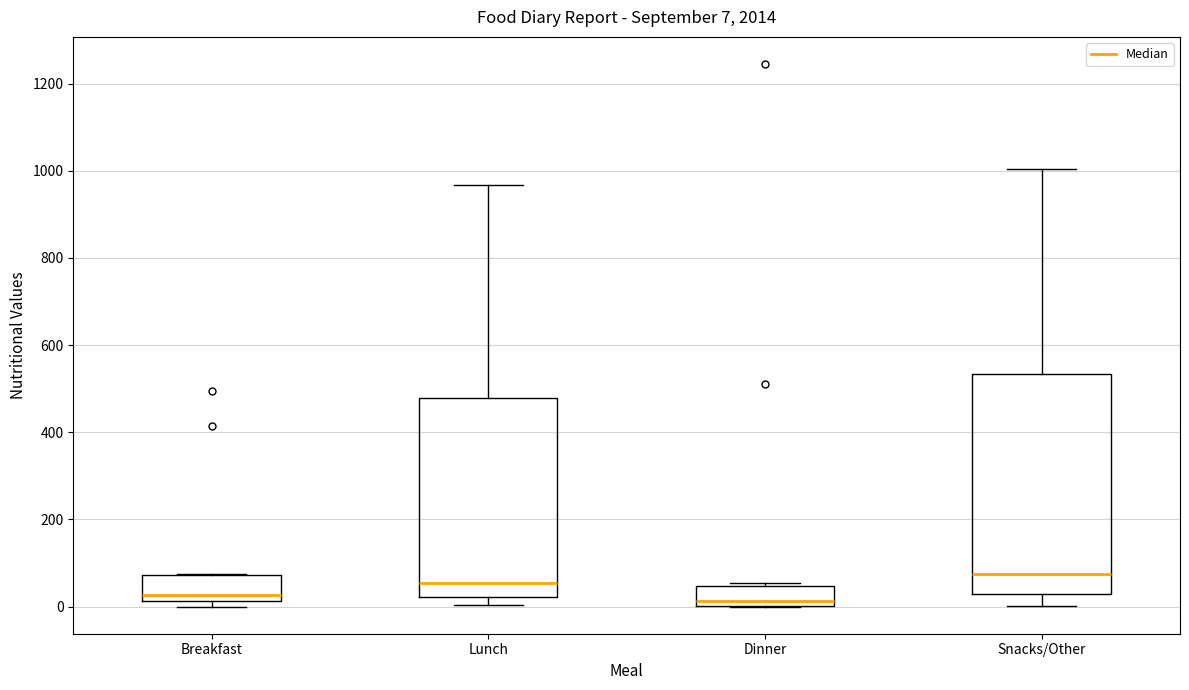

Which box's median line is the highest?

Snacks/Other